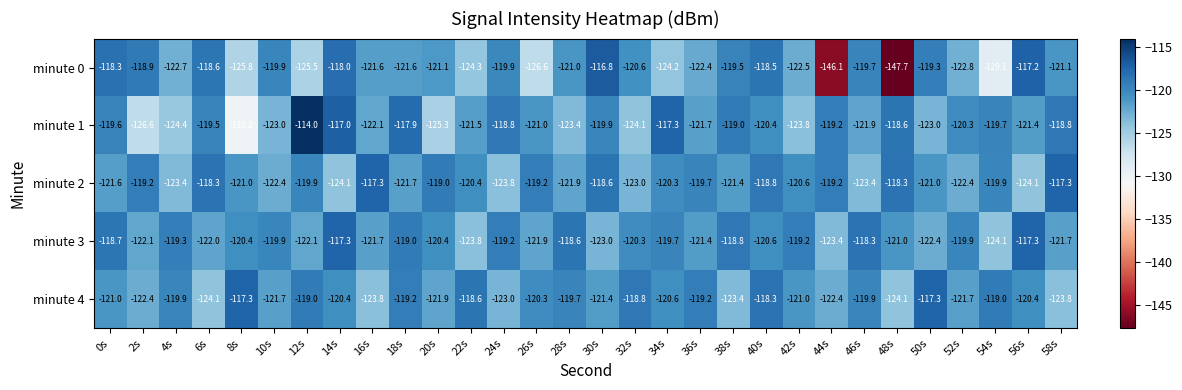

The minute 1 series shows -123.0 at 50s. True or false?

True